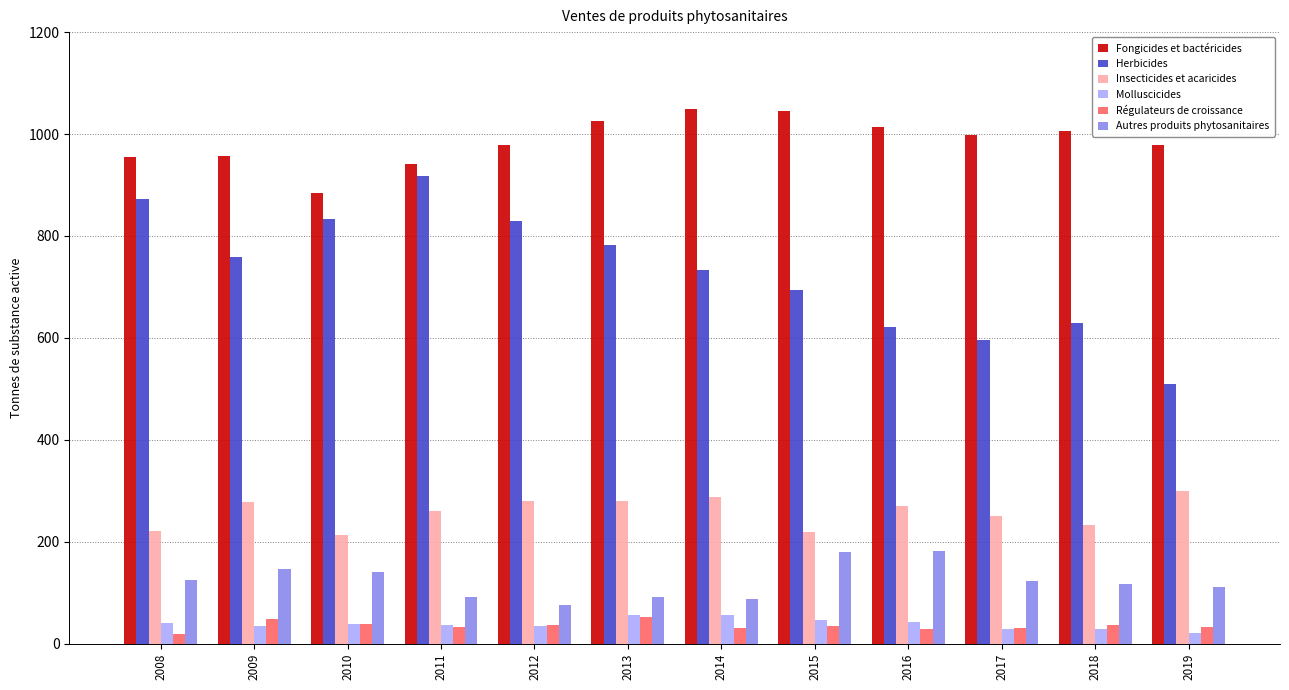

How many data points in Régulateurs de croissance are above 35?

6